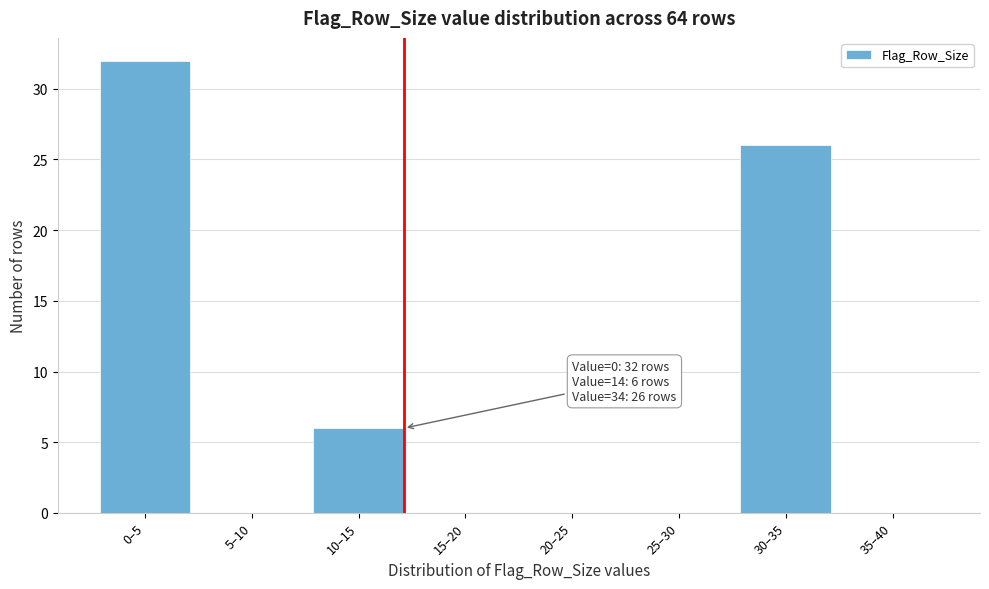

Reading left to right, list all the values displayed in this chart.

0–5=32	5–10=0	10–15=6	15–20=0	20–25=0	25–30=0	30–35=26	35–40=0